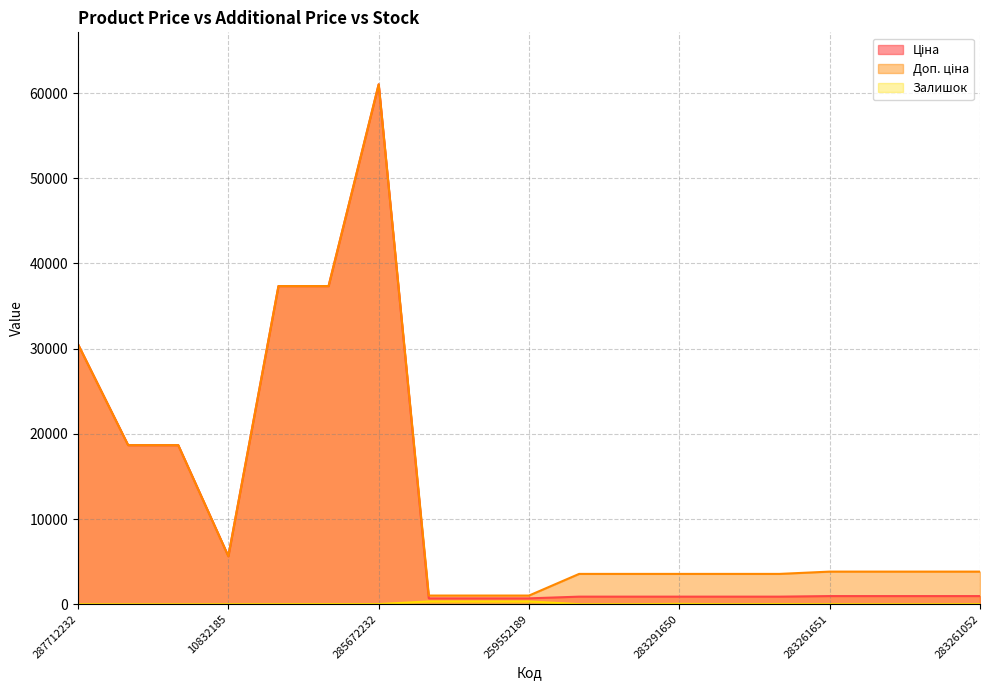

How many data points in Залишок are above 9?

9